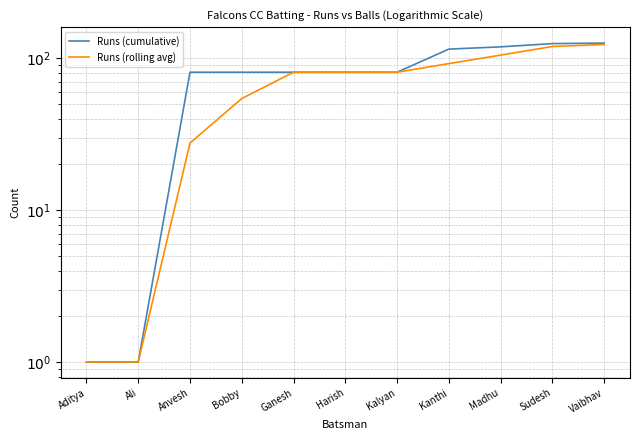

Which category has the highest value in the Runs (cumulative) series?

Vaibhav